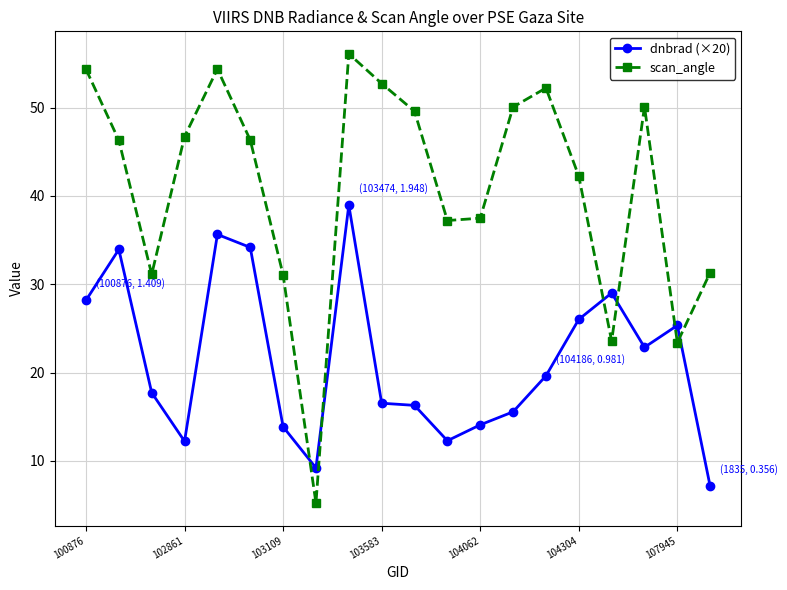

What is the minimum value for dnbrad (×20)?

7.1